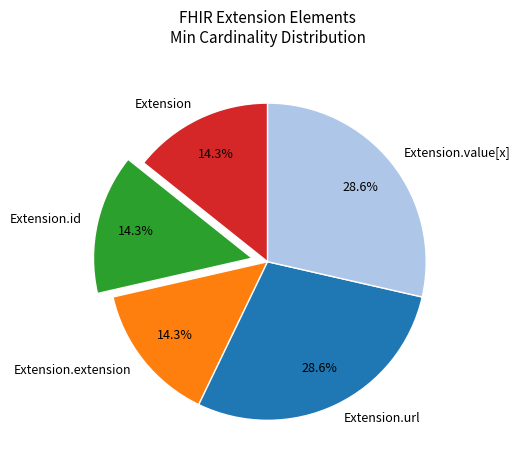

Count the number of slices in the pie.

5